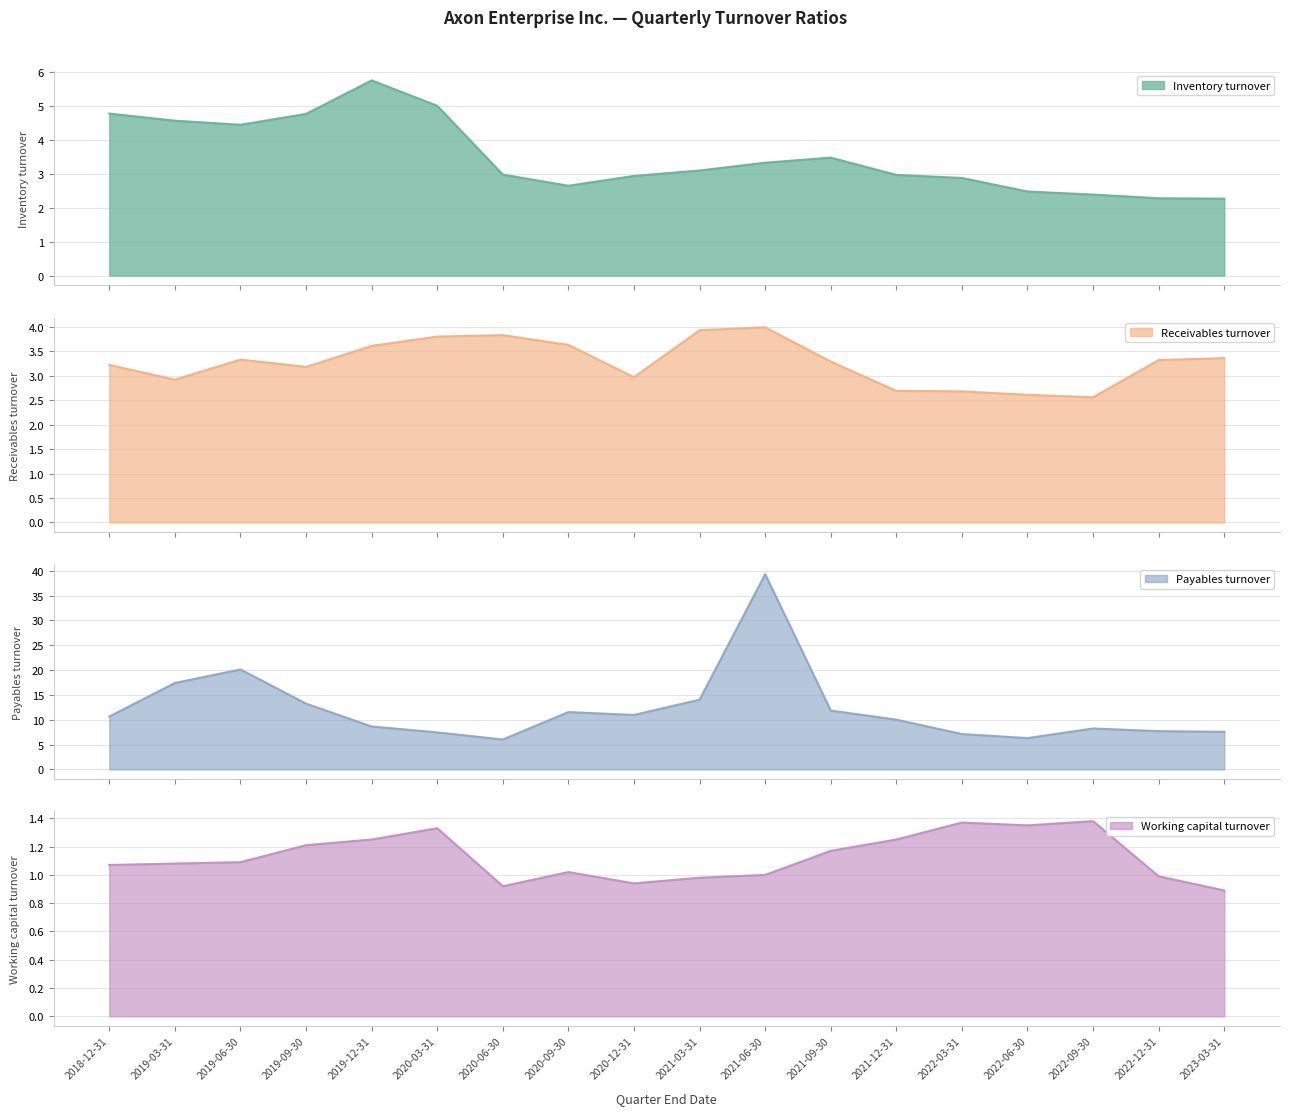

What is the difference between the second highest and second lowest values in the Working capital turnover series?

0.5